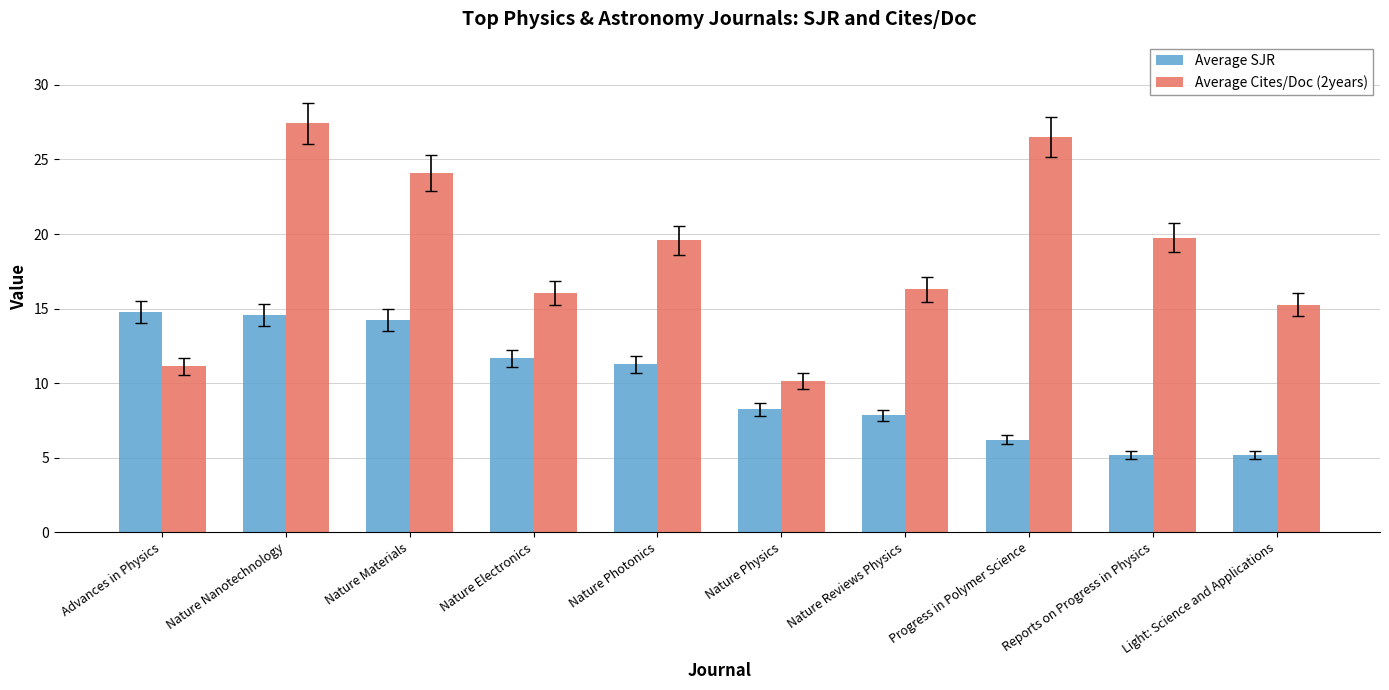

How many groups of bars are there?

10